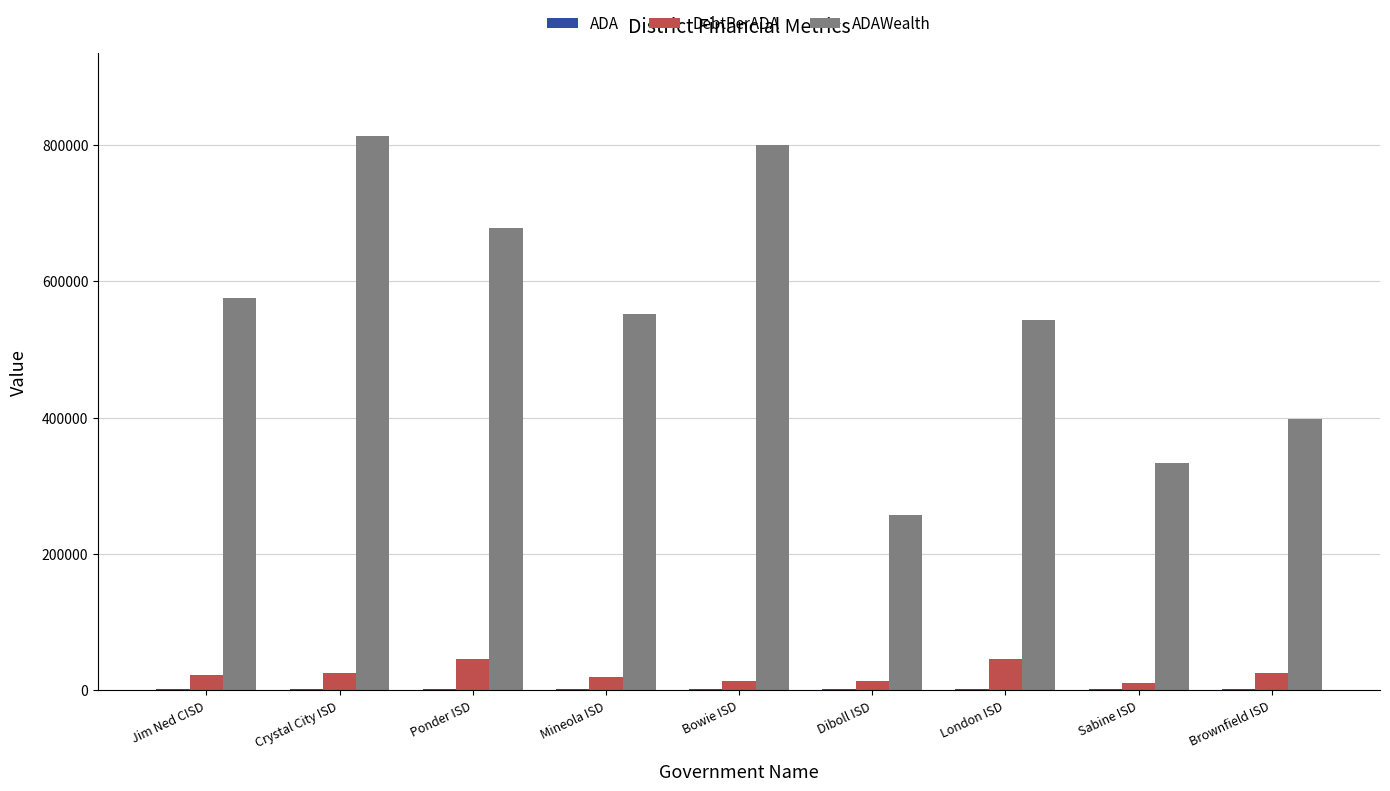

What is the label of the 3rd bar from the right?

London ISD